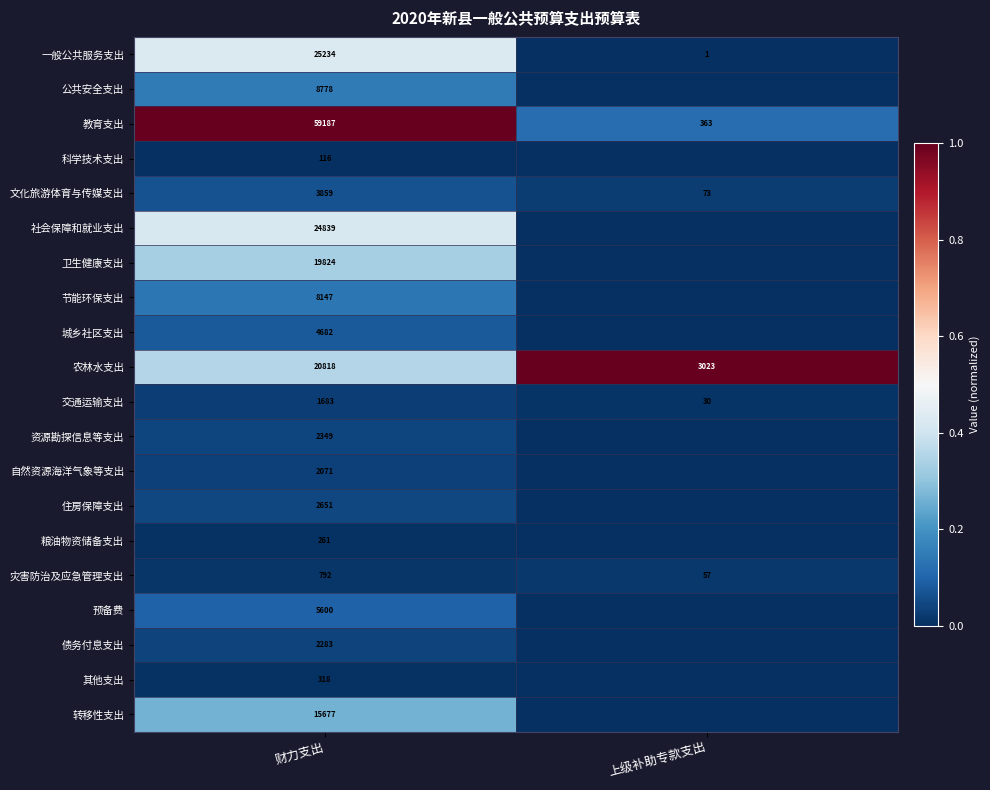

True or false: 农林水支出 has a value of 11503 at 财力支出.

False